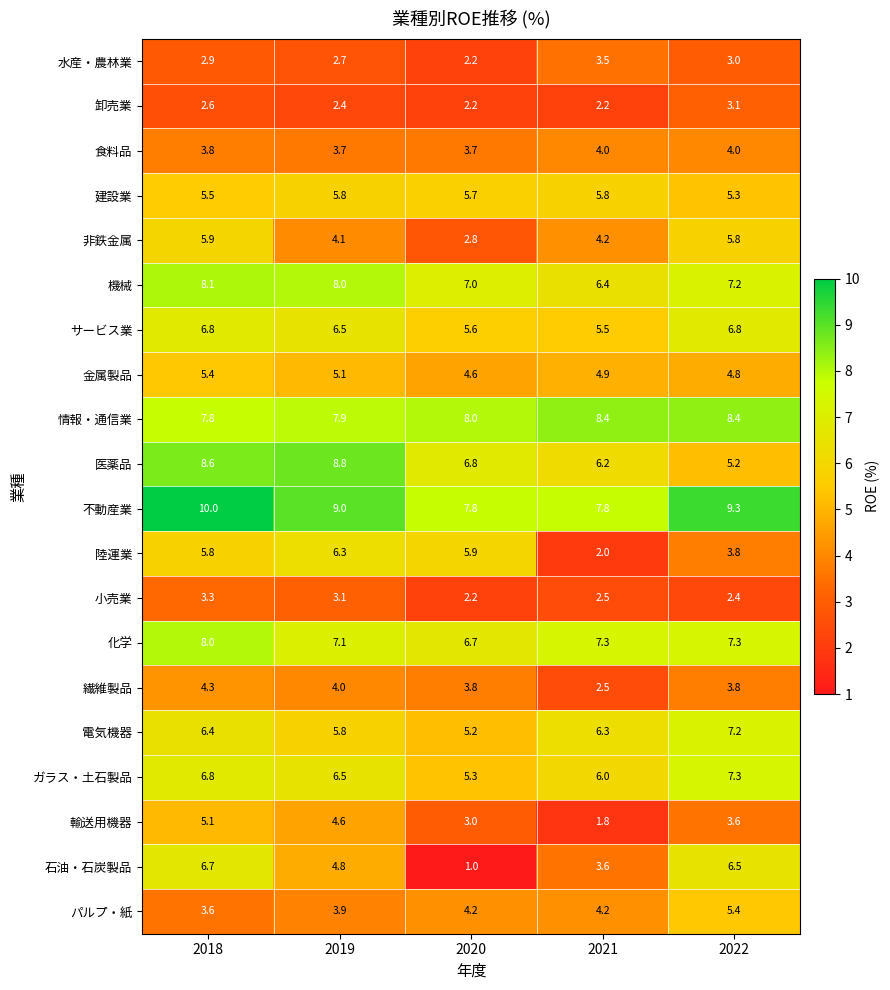

True or false: 陸運業 has a value of 5.9 at 2020.

True